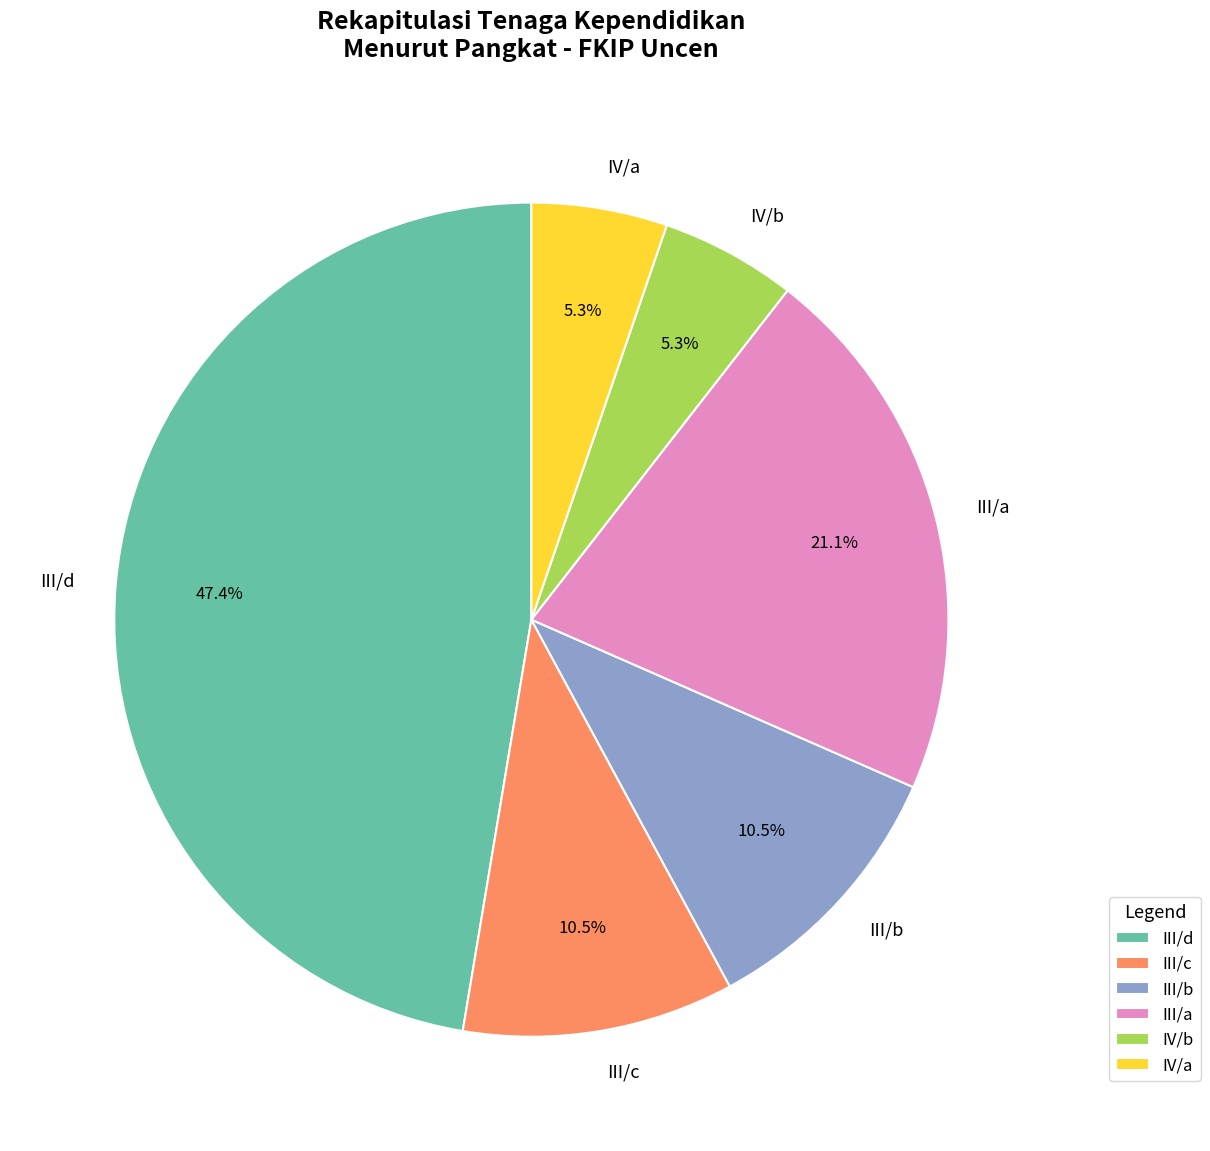

Which category has the biggest portion of the pie?

III/d